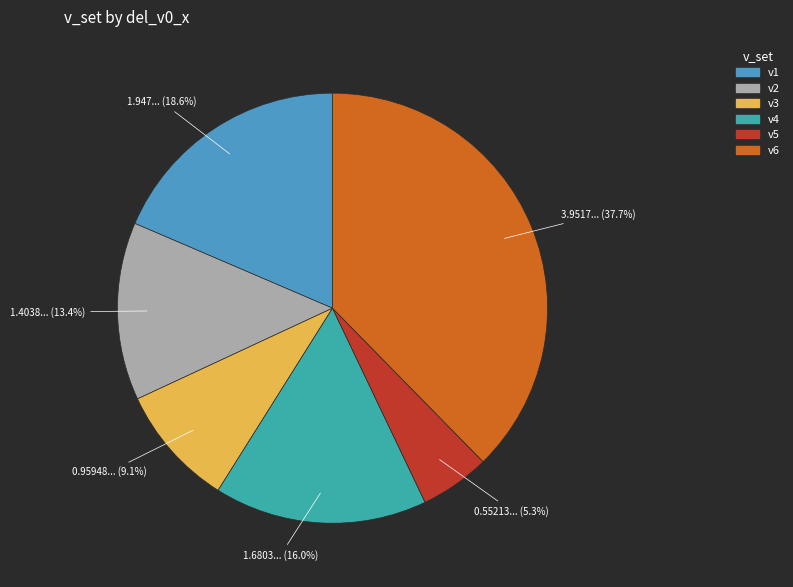

Rank the categories by value from lowest to highest.

v5, v3, v2, v4, v1, v6